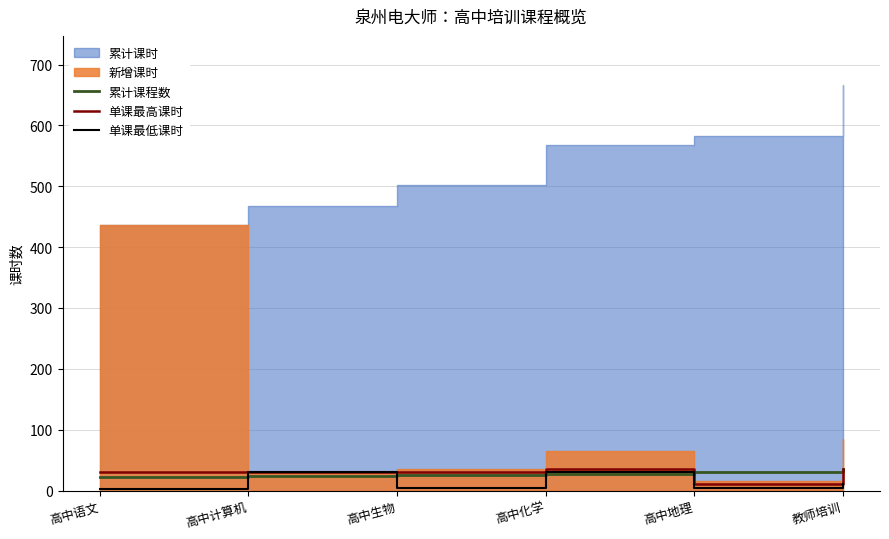

What is the lowest value of the 单课最高课时 series?

10